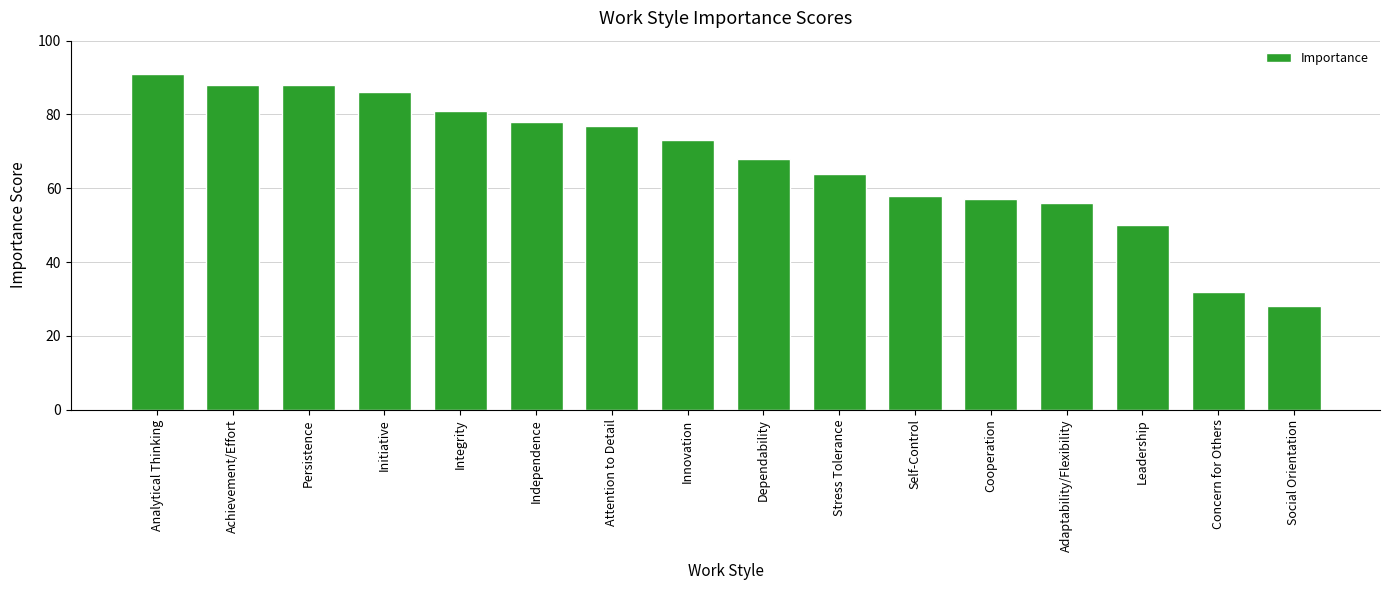

Which label corresponds to the largest value in the chart?

Analytical Thinking